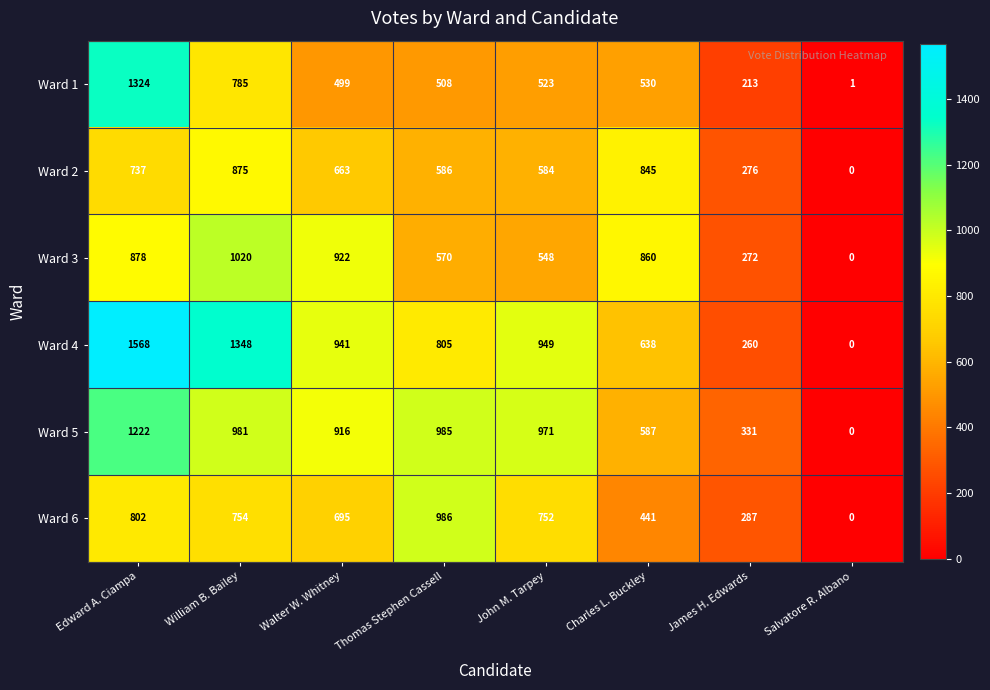

At which label does Ward 3 first exceed 860?

Edward A. Ciampa